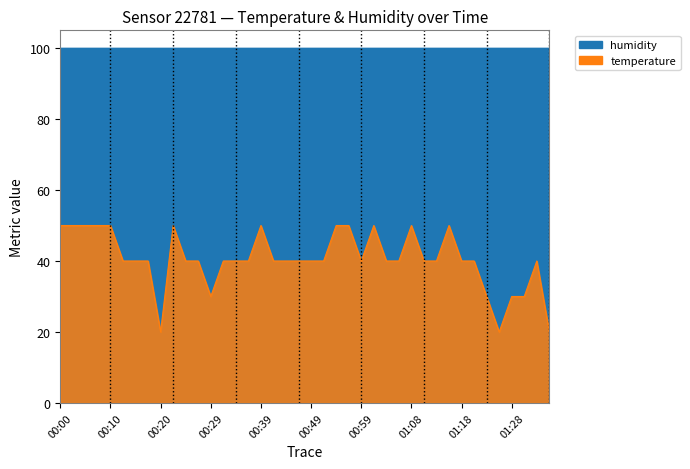

What is the smallest value displayed?

20.0